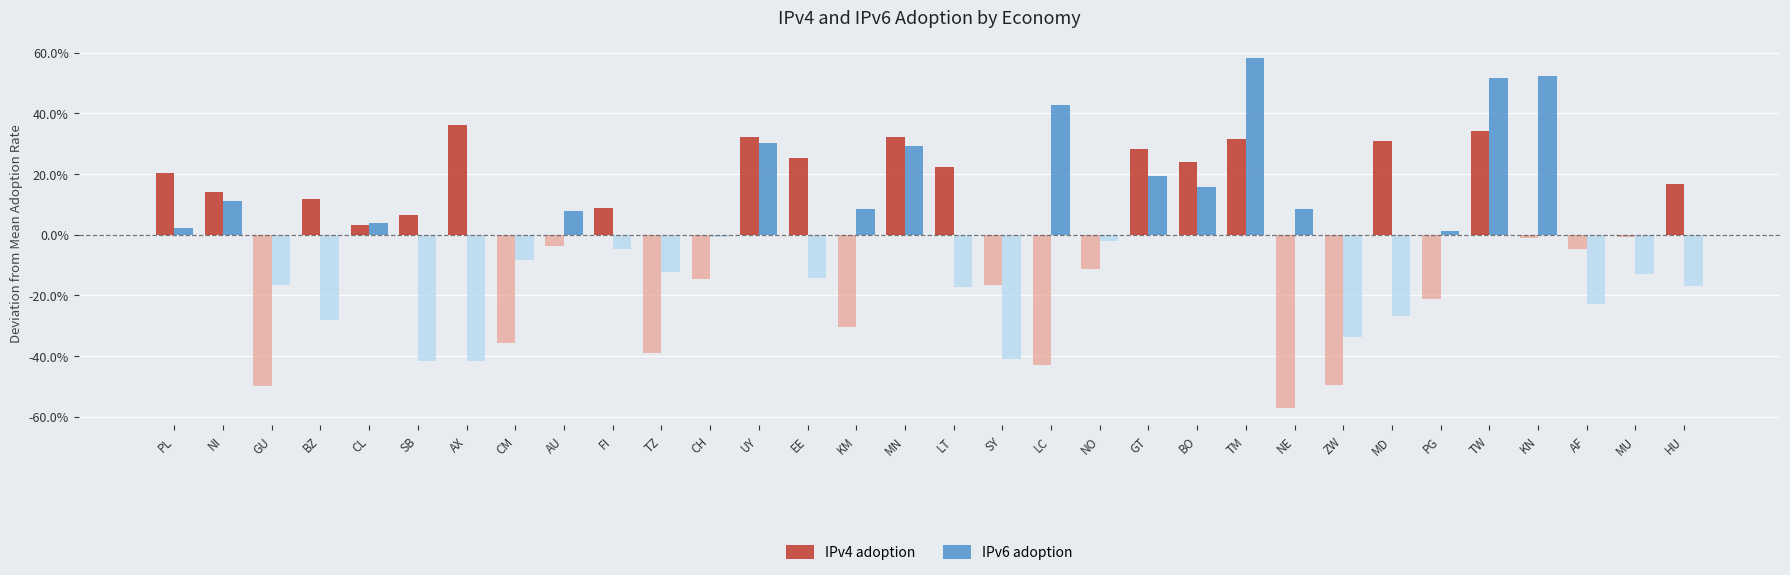

Rank the series at NI from lowest to highest value.

IPv6 adoption, IPv4 adoption